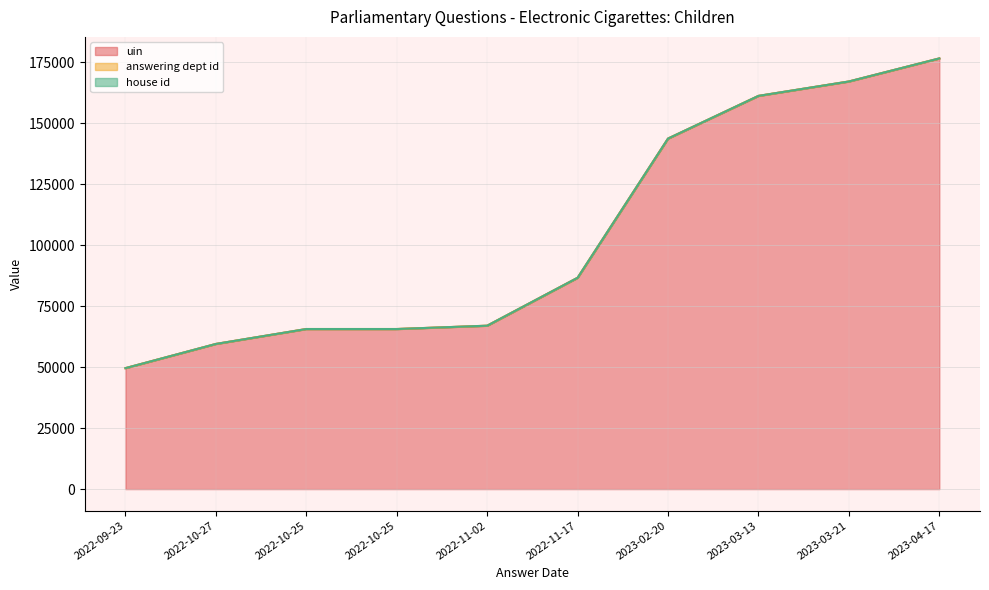

Where is answering dept id nearest to the value 17?

2022-09-23